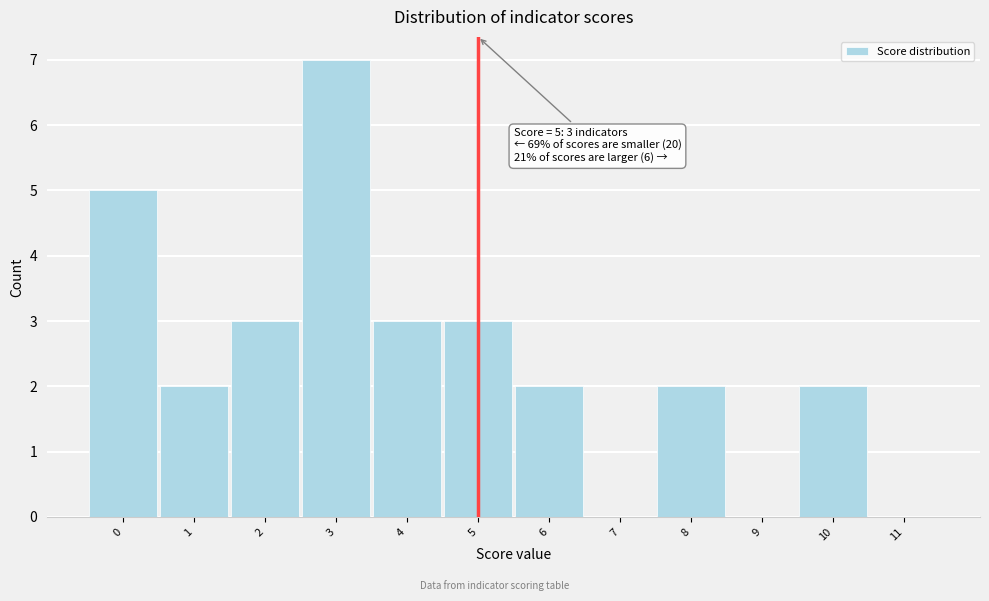

Over which range of the x-axis is the bar tallest?

2.5 to 3.5